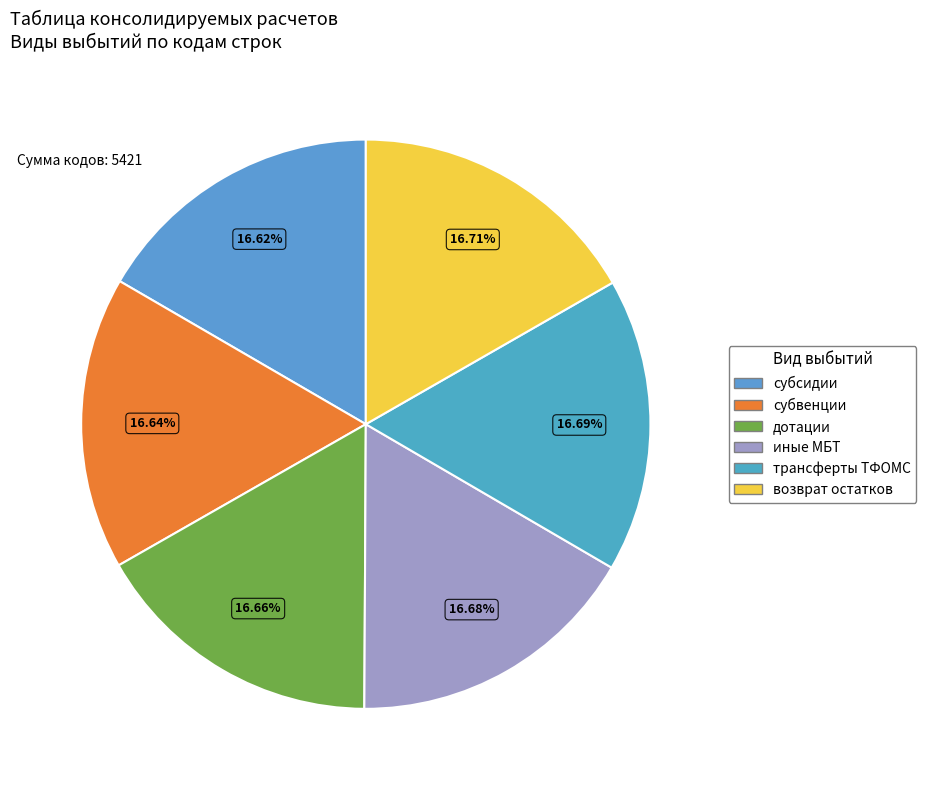

Does any single category account for the majority?

No